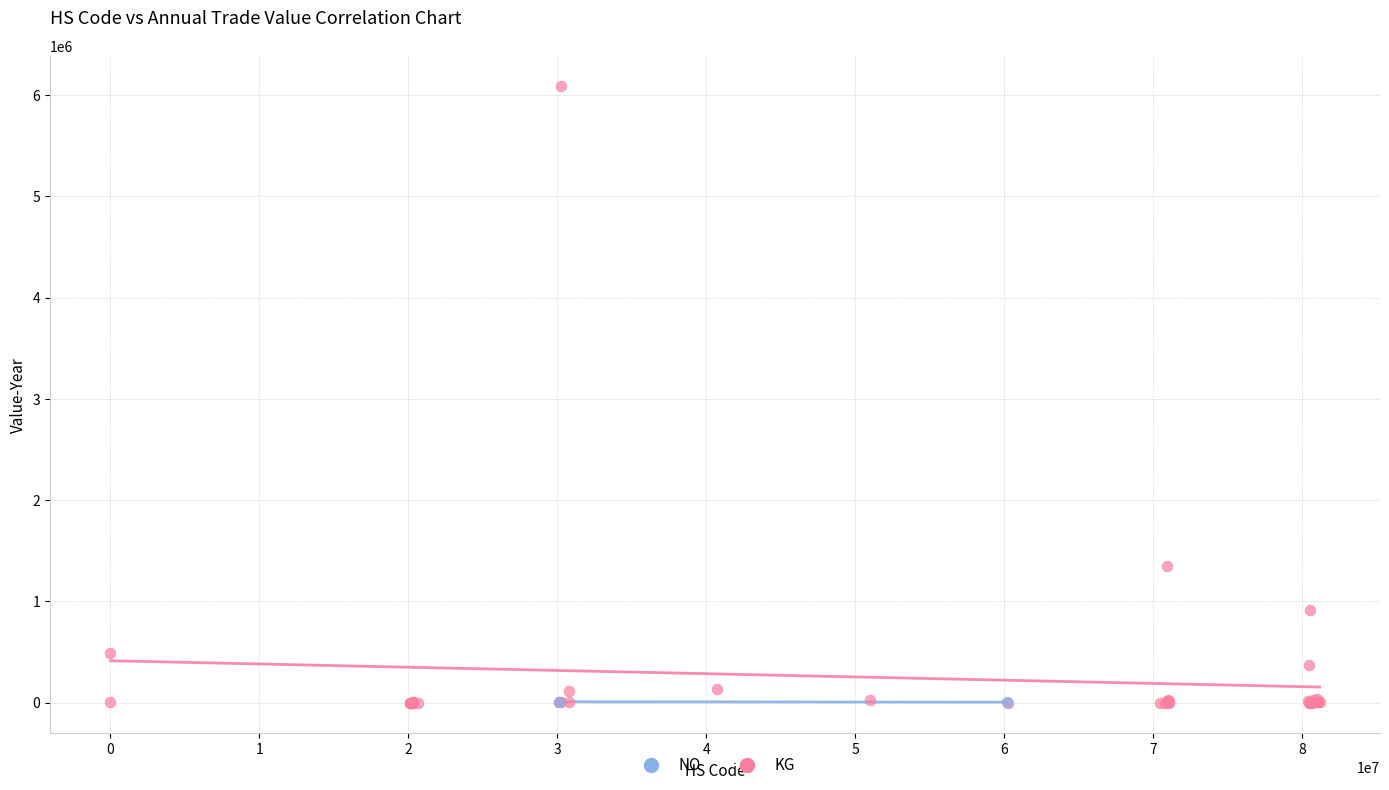

What are all the series names shown in the legend?

NO, KG